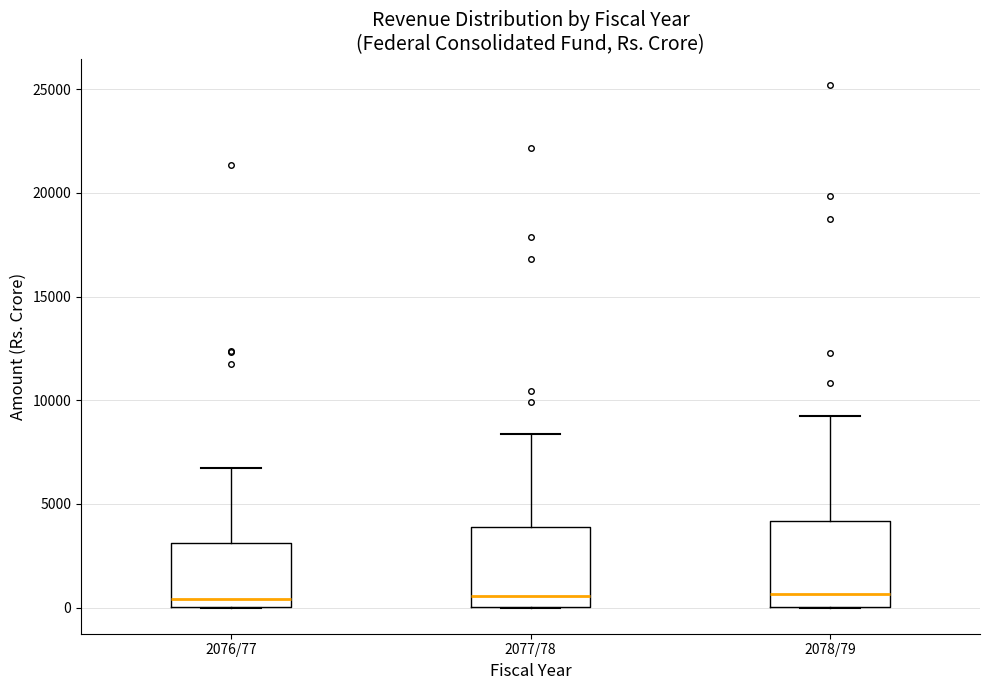

Reading left to right, transcribe this box plot: for each box, give where its median line is, the range the box spans, and where its two whiskers end, as read against the y-axis. The values are not printed on the chart, so give them approximately, as read against the axis.

2076/77: median 500, box 0 to 3000, whiskers 0 to 7000
2077/78: median 500, box 0 to 4000, whiskers 0 to 8500
2078/79: median 500, box 0 to 4000, whiskers 0 to 9500